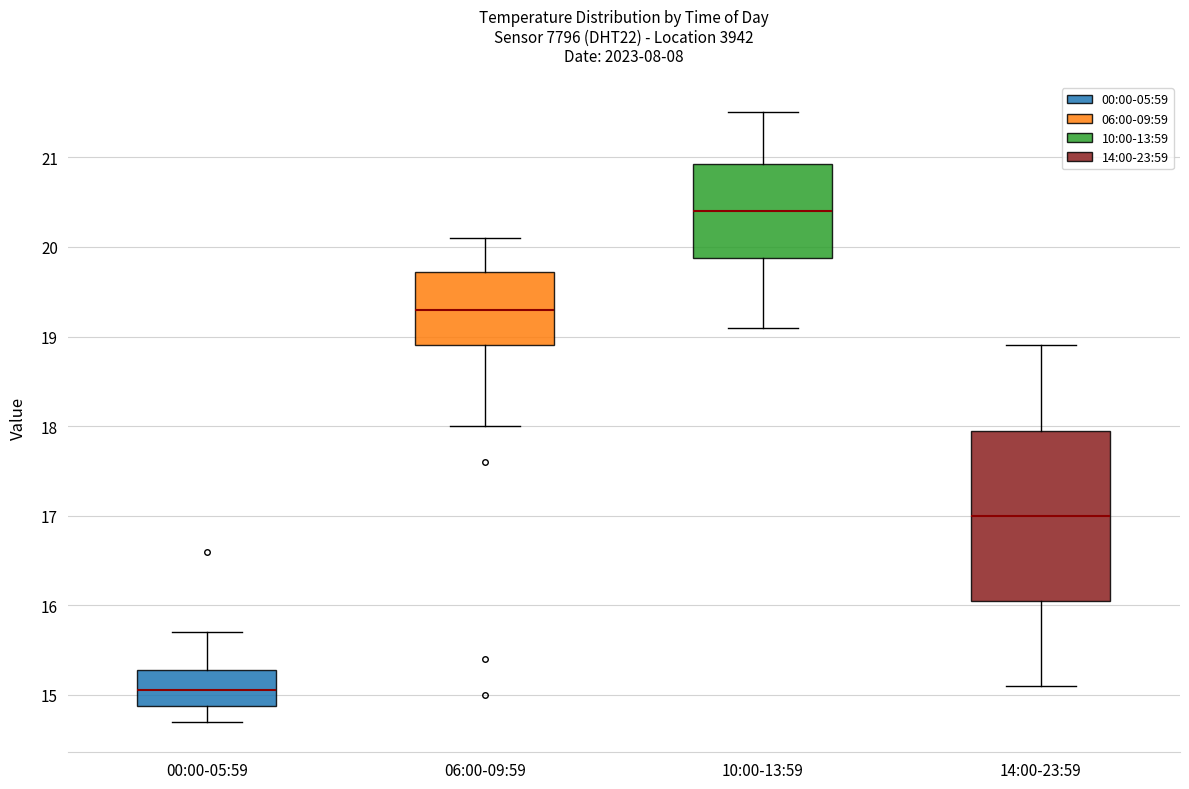

Which box's median line is the lowest?

00:00-05:59